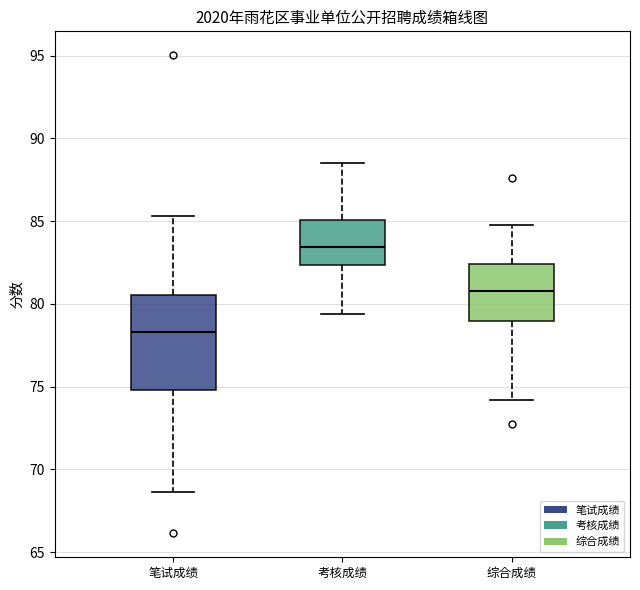

Reading left to right, read every box against the y-axis: the position of its median line, the range the box covers, and the ends of its whiskers. The values are not printed on the chart, so give them approximately, as read against the axis.

笔试成绩: median 78.5, box 75.0 to 80.5, whiskers 68.5 to 85.5
考核成绩: median 83.5, box 82.5 to 85.0, whiskers 79.5 to 88.5
综合成绩: median 81.0, box 79.0 to 82.5, whiskers 74.0 to 85.0